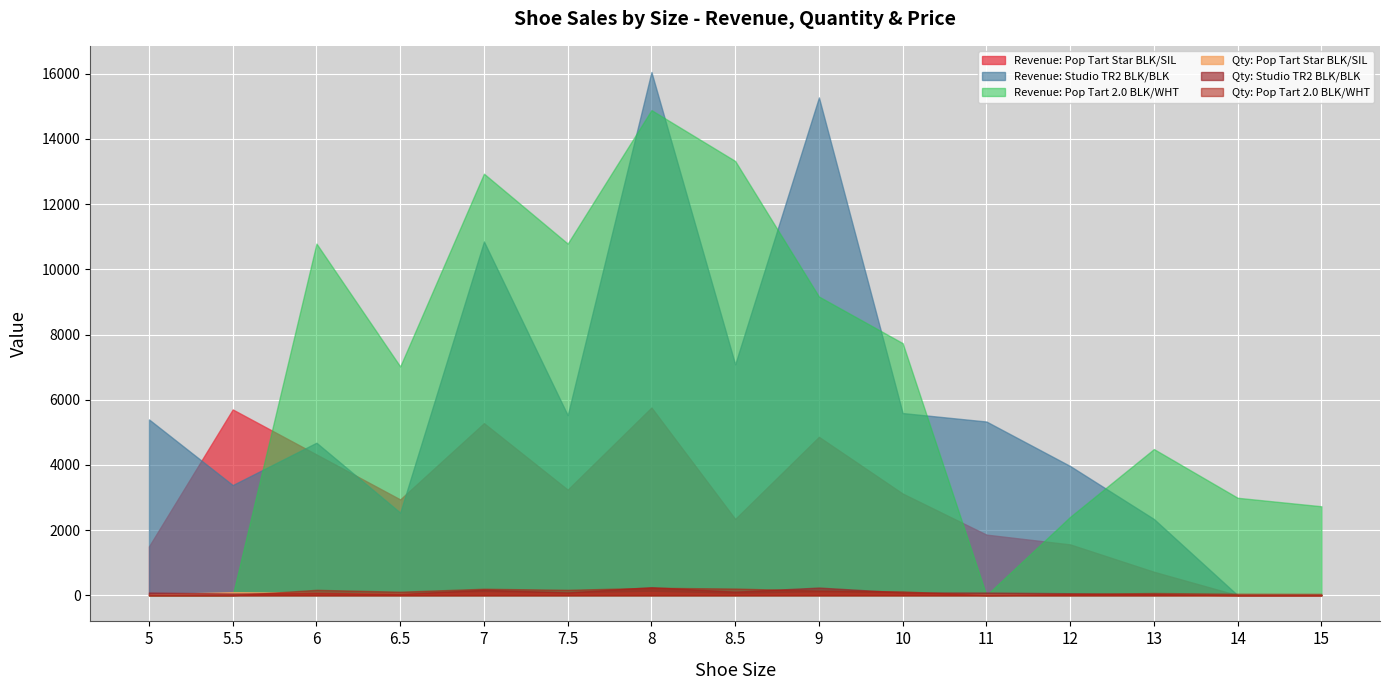

What position from the right is 5?

15